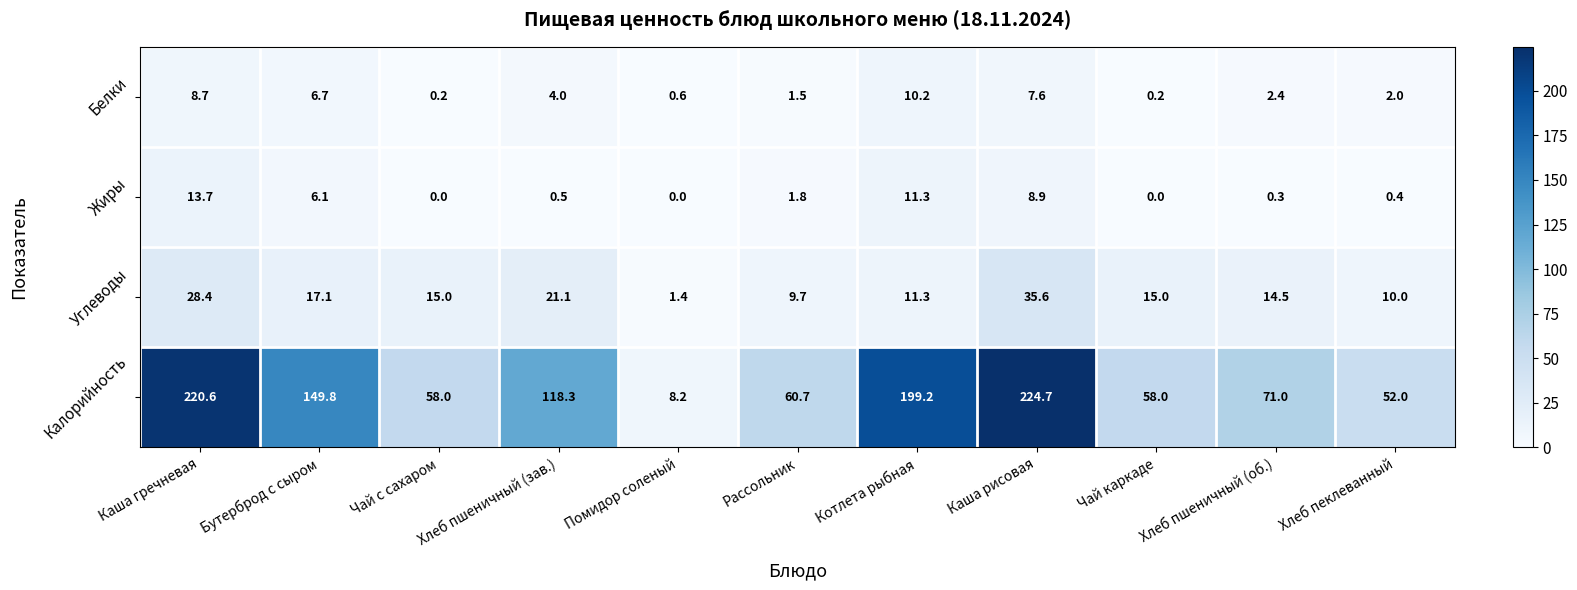

Which series has the largest total across all categories?

Калорийность